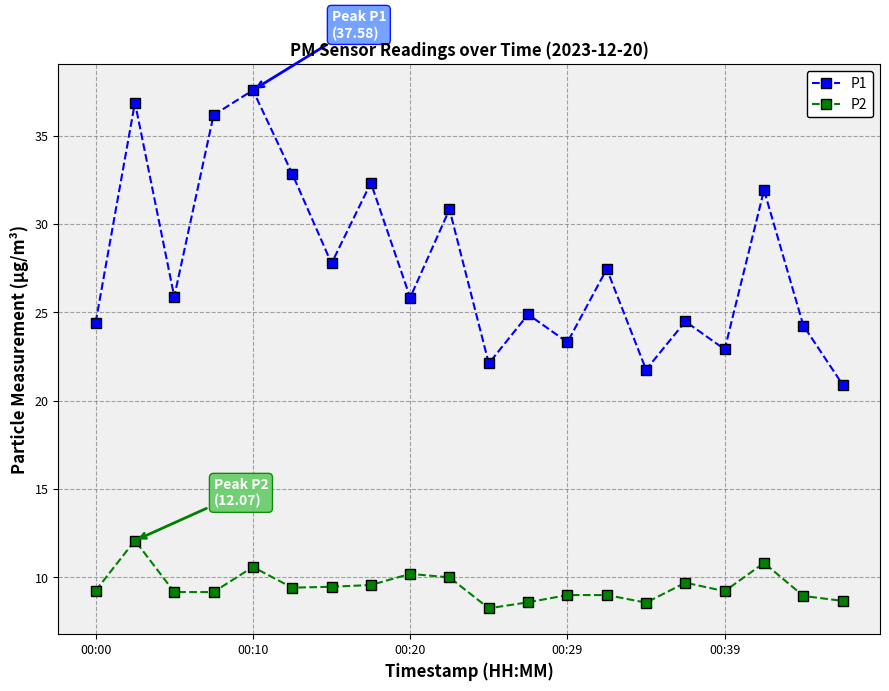

In P1, how many points are lower than both neighbors (excluding endpoints)?

7